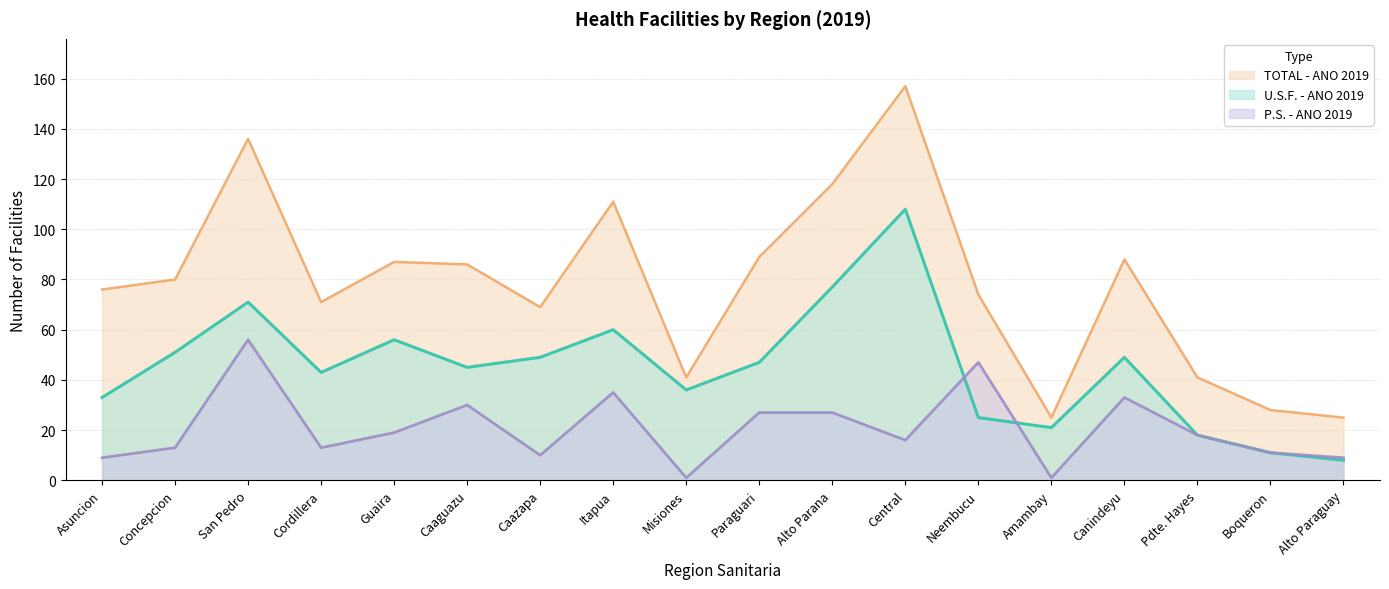

Is it true that TOTAL - ANO 2019 equals 89 at Paraguari?

True